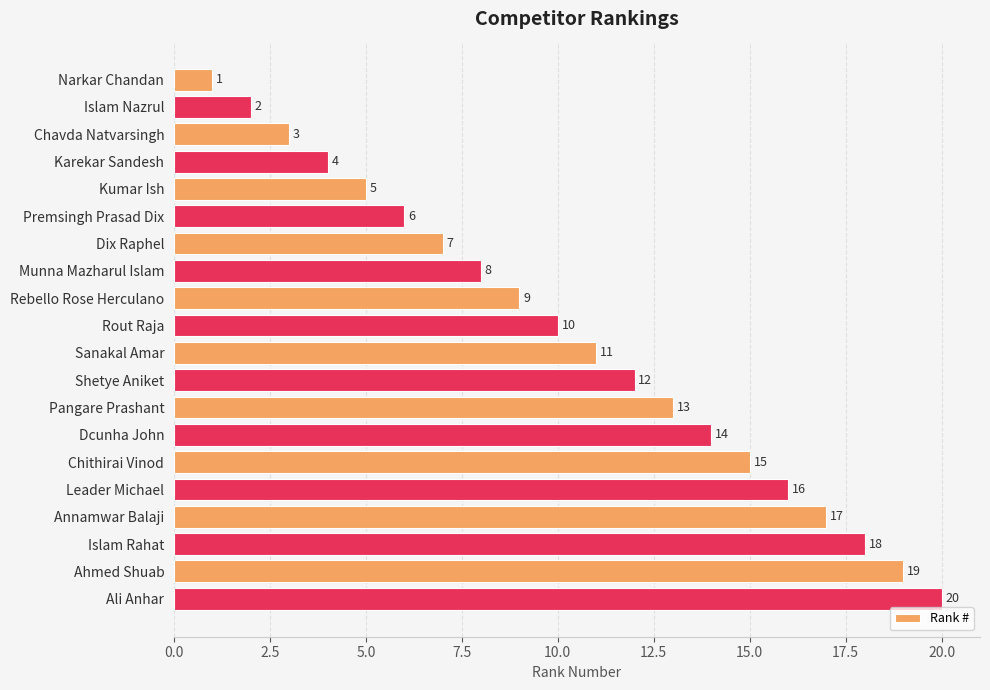

What is the sum of all values?

210